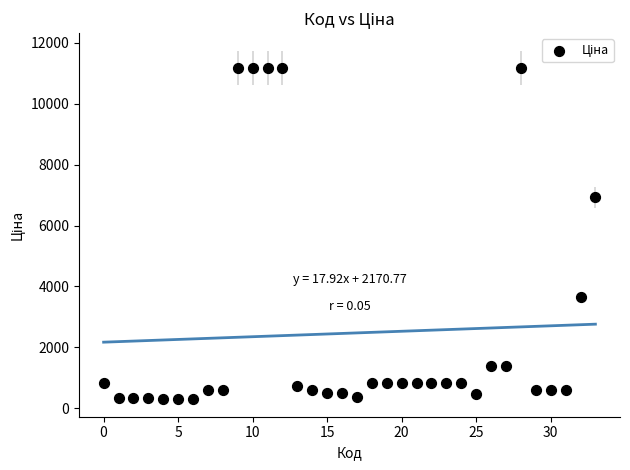

What is the range of Y values (max minus min)?

10877.9